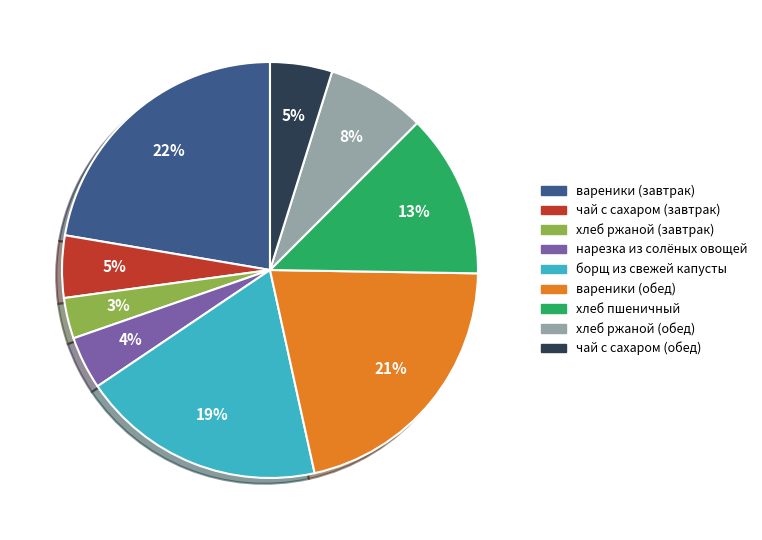

Approximately how many times larger is the value at чай с сахаром (обед) compared to нарезка из солёных овощей?

1.2